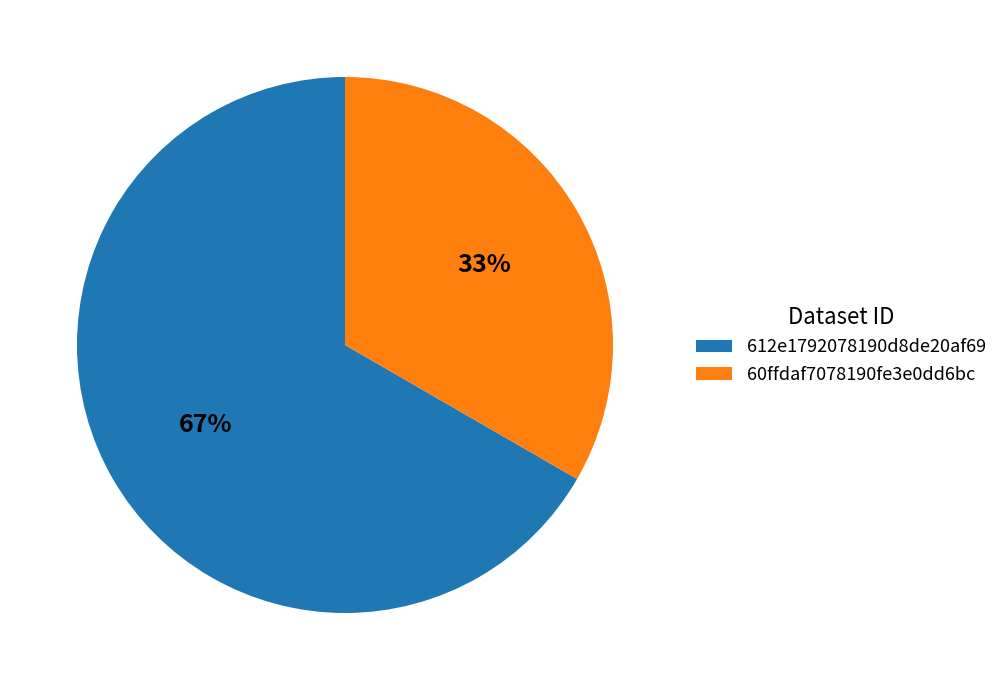

True or false: 612e1792078190d8de20af69 accounts for 67% of the total.

True